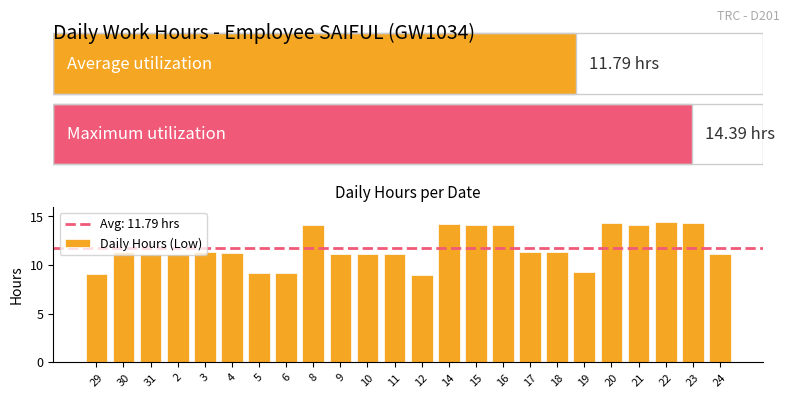

Read the value at 21.

14.1